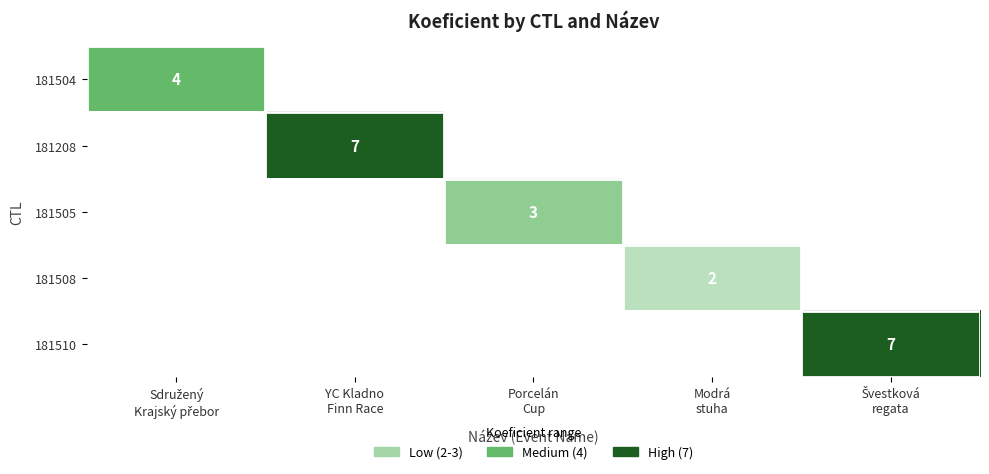

How many categories are shown in the chart?

5